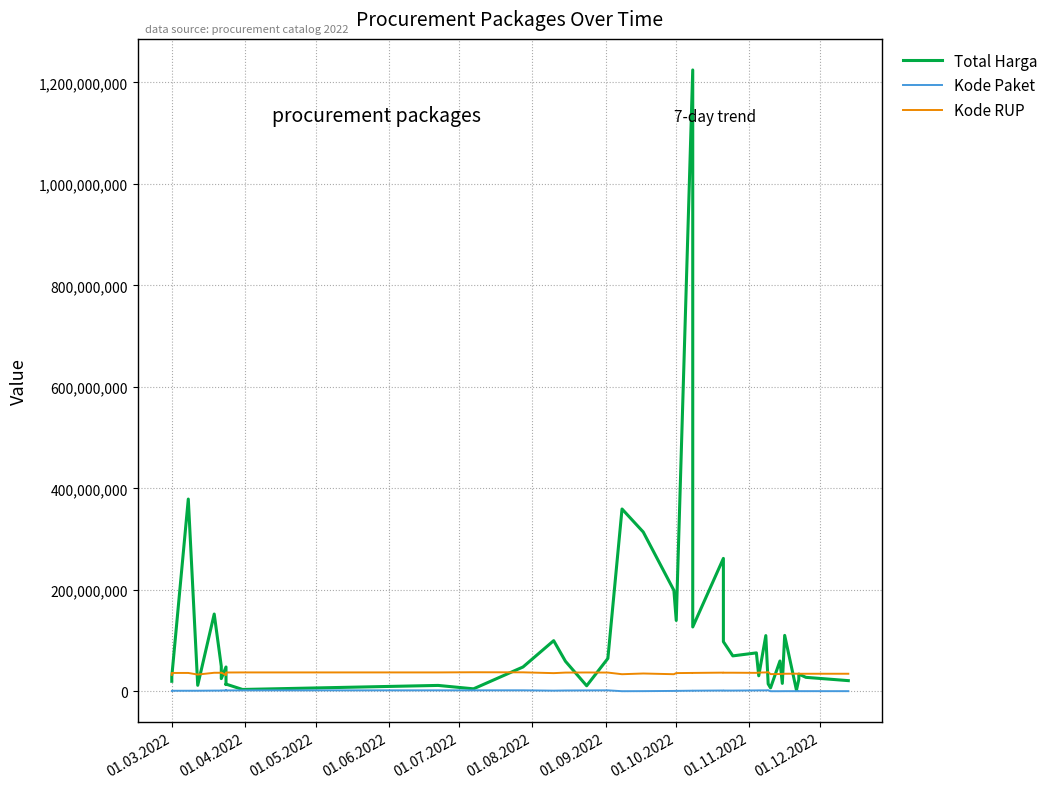

What is the smallest value displayed?

378630